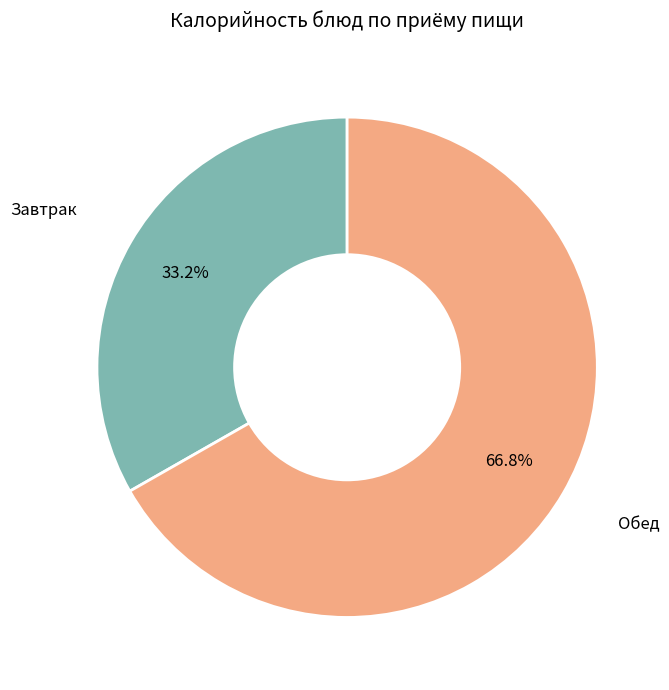

Which slice represents more than half of the pie?

Обед